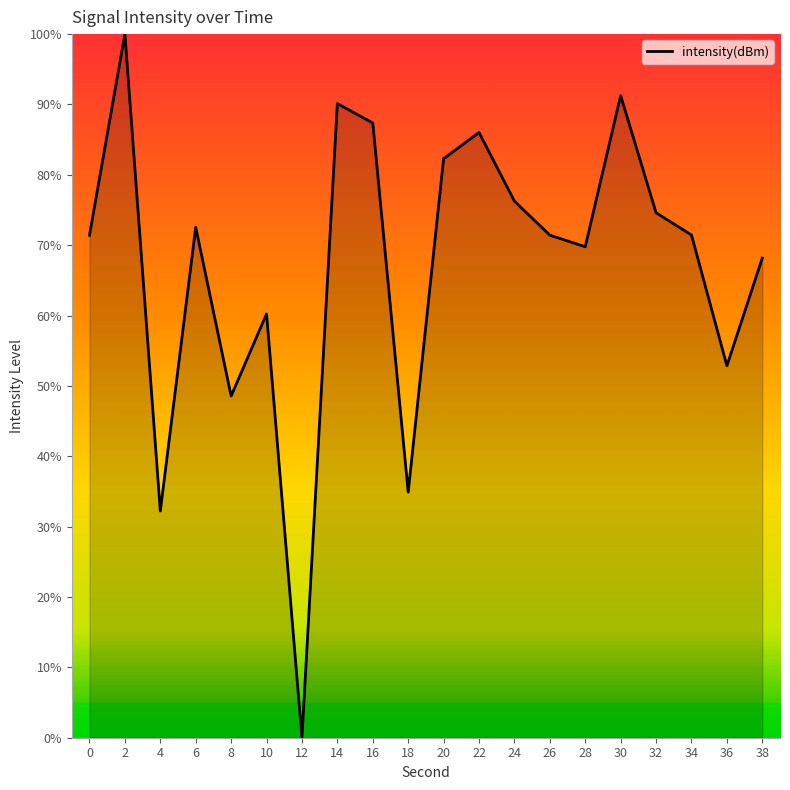

What is the difference between the values at 36 and 16?

34.5